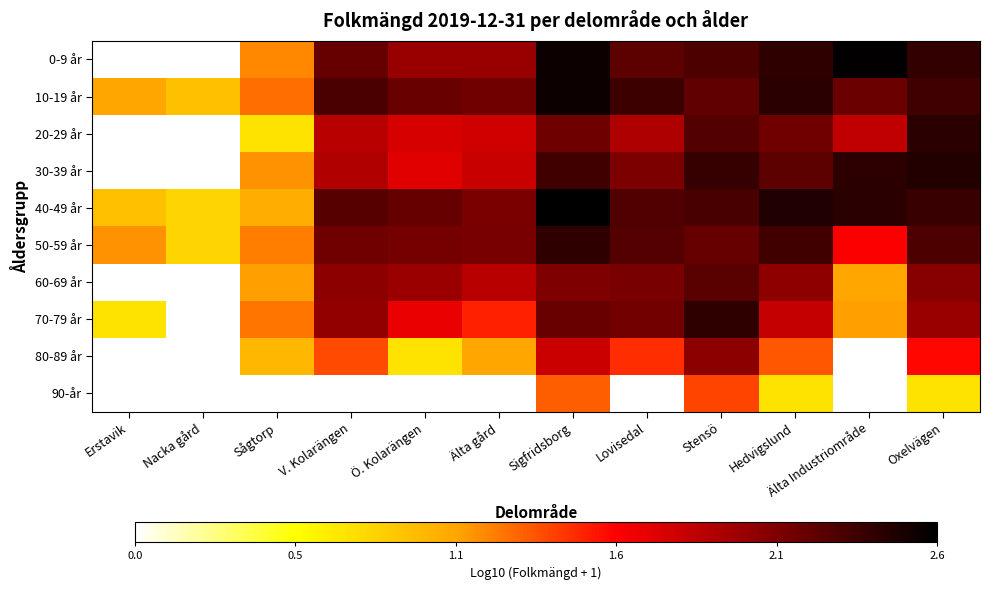

Which series has the largest range (max minus min)?

0-9 år